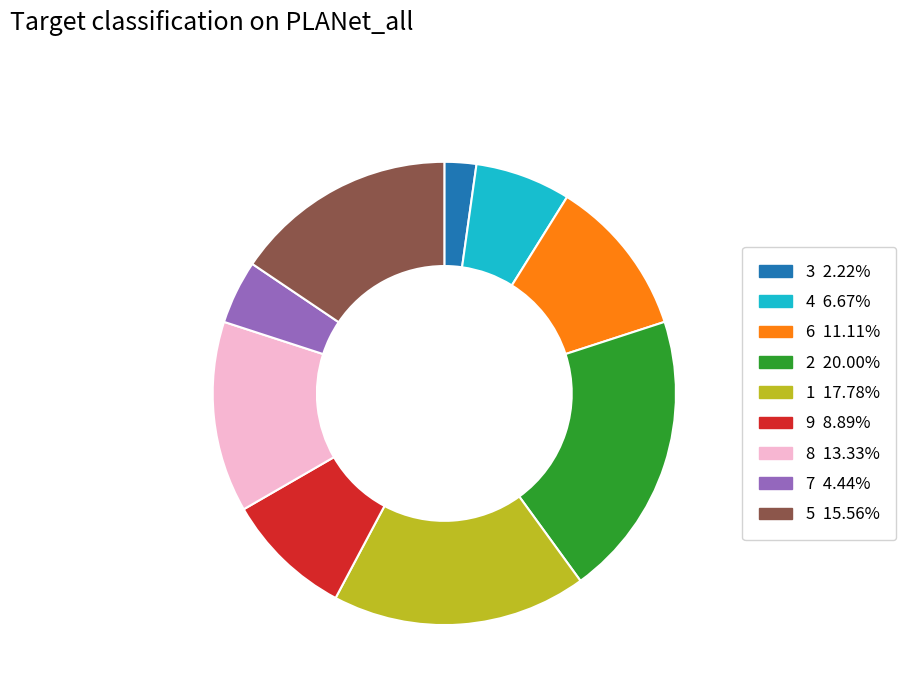

Is the sum of 7 and 1 greater than half?

No